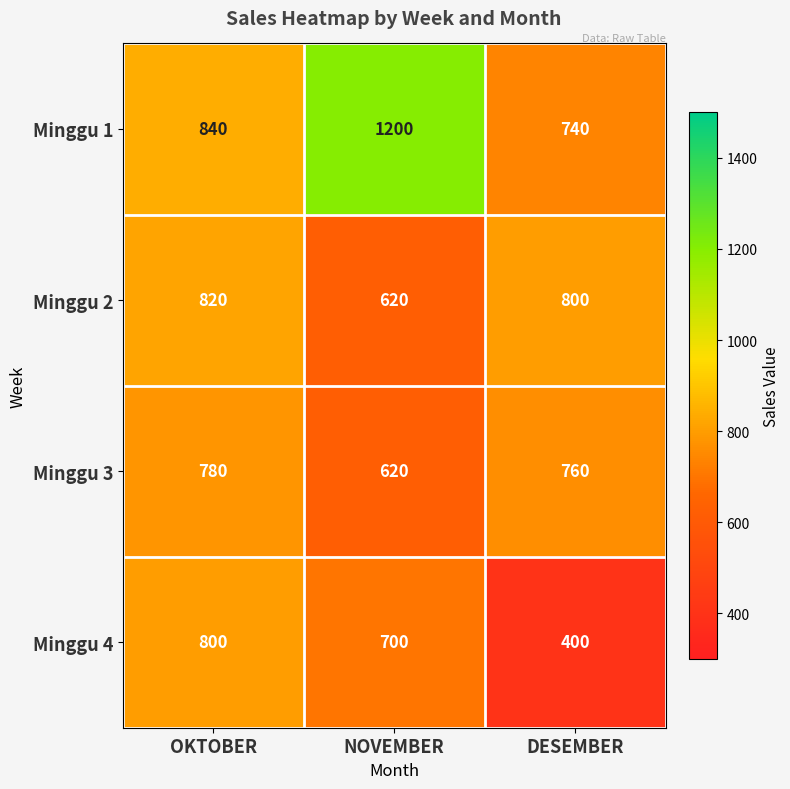

Where is Minggu 1 nearest to the value 970?

OKTOBER